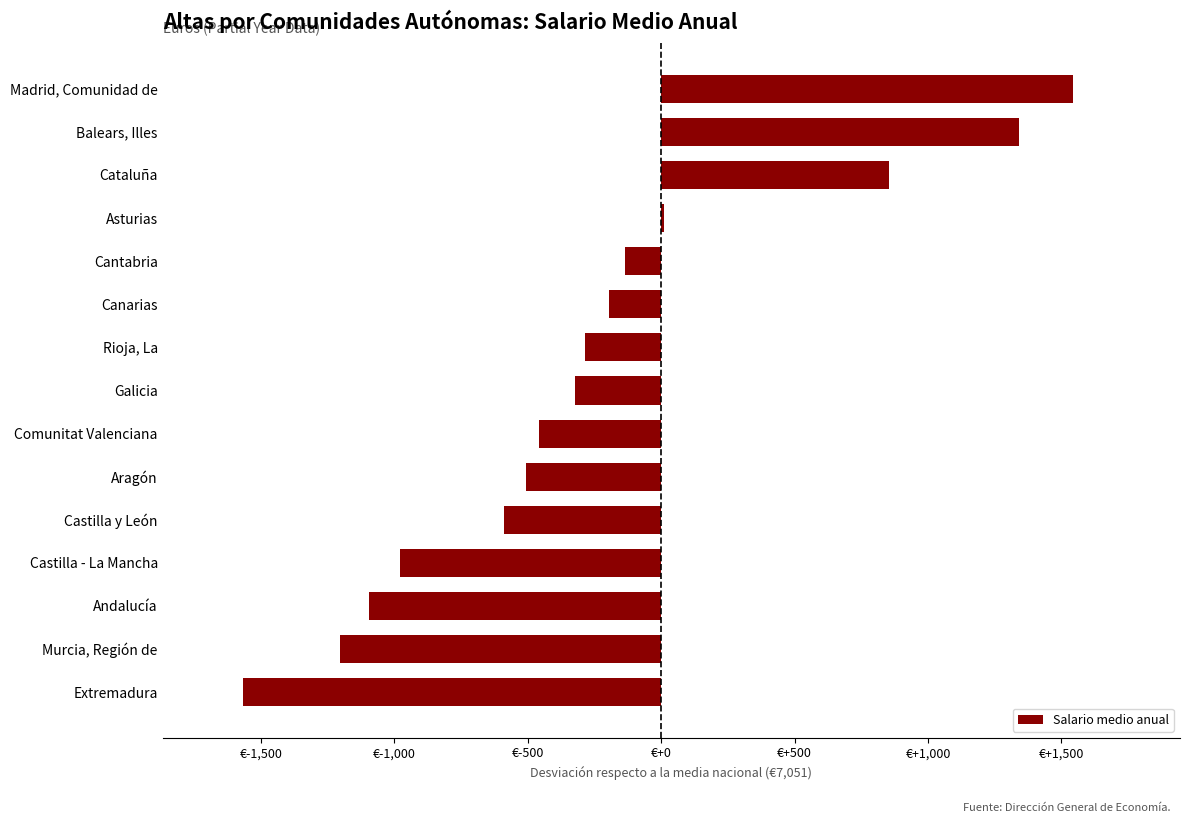

Are the bars horizontal?

Yes